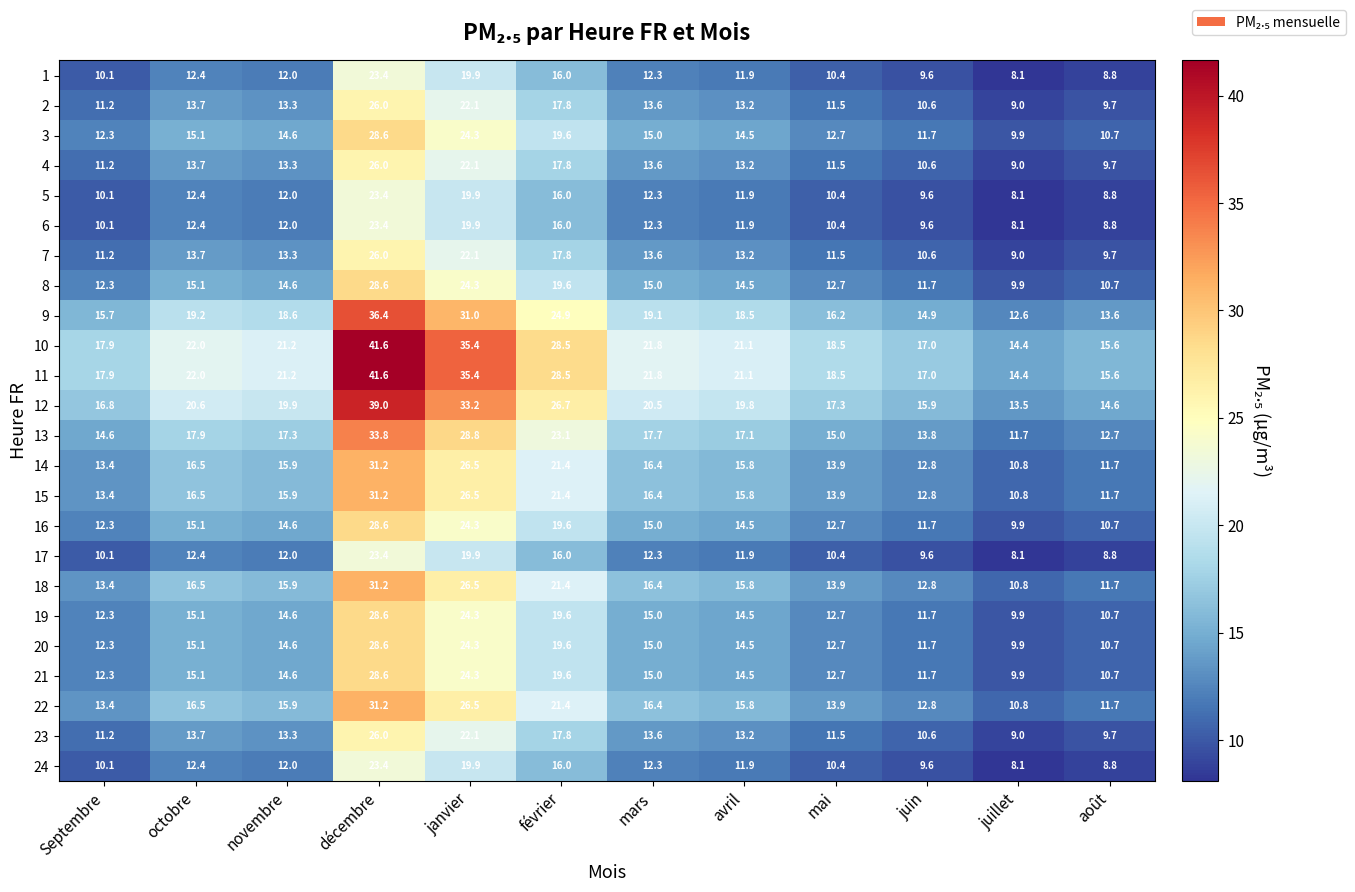

What is the difference between the highest and lowest values at mars?

9.5